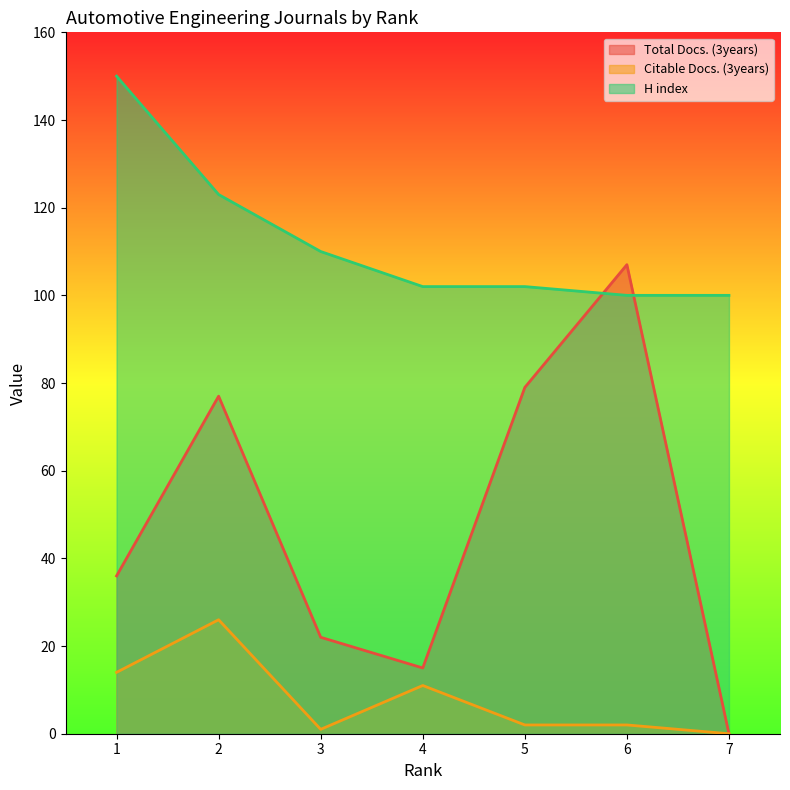

At how many categories does at least one series exceed 144?

1